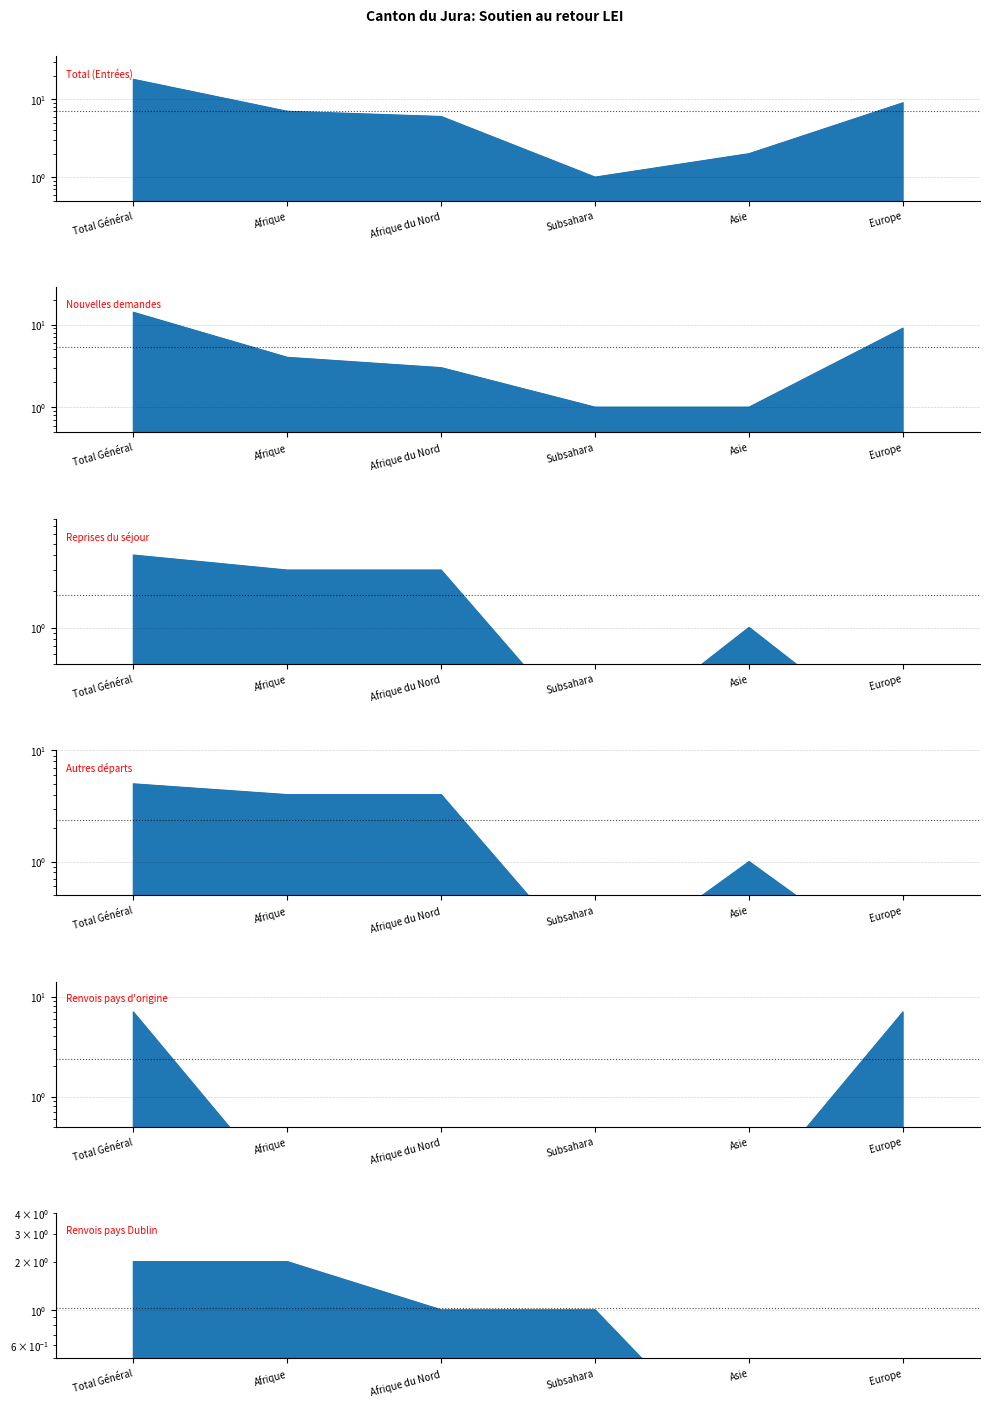

How many intersections are there between Renvois pays d'origine and Autres départs?

2